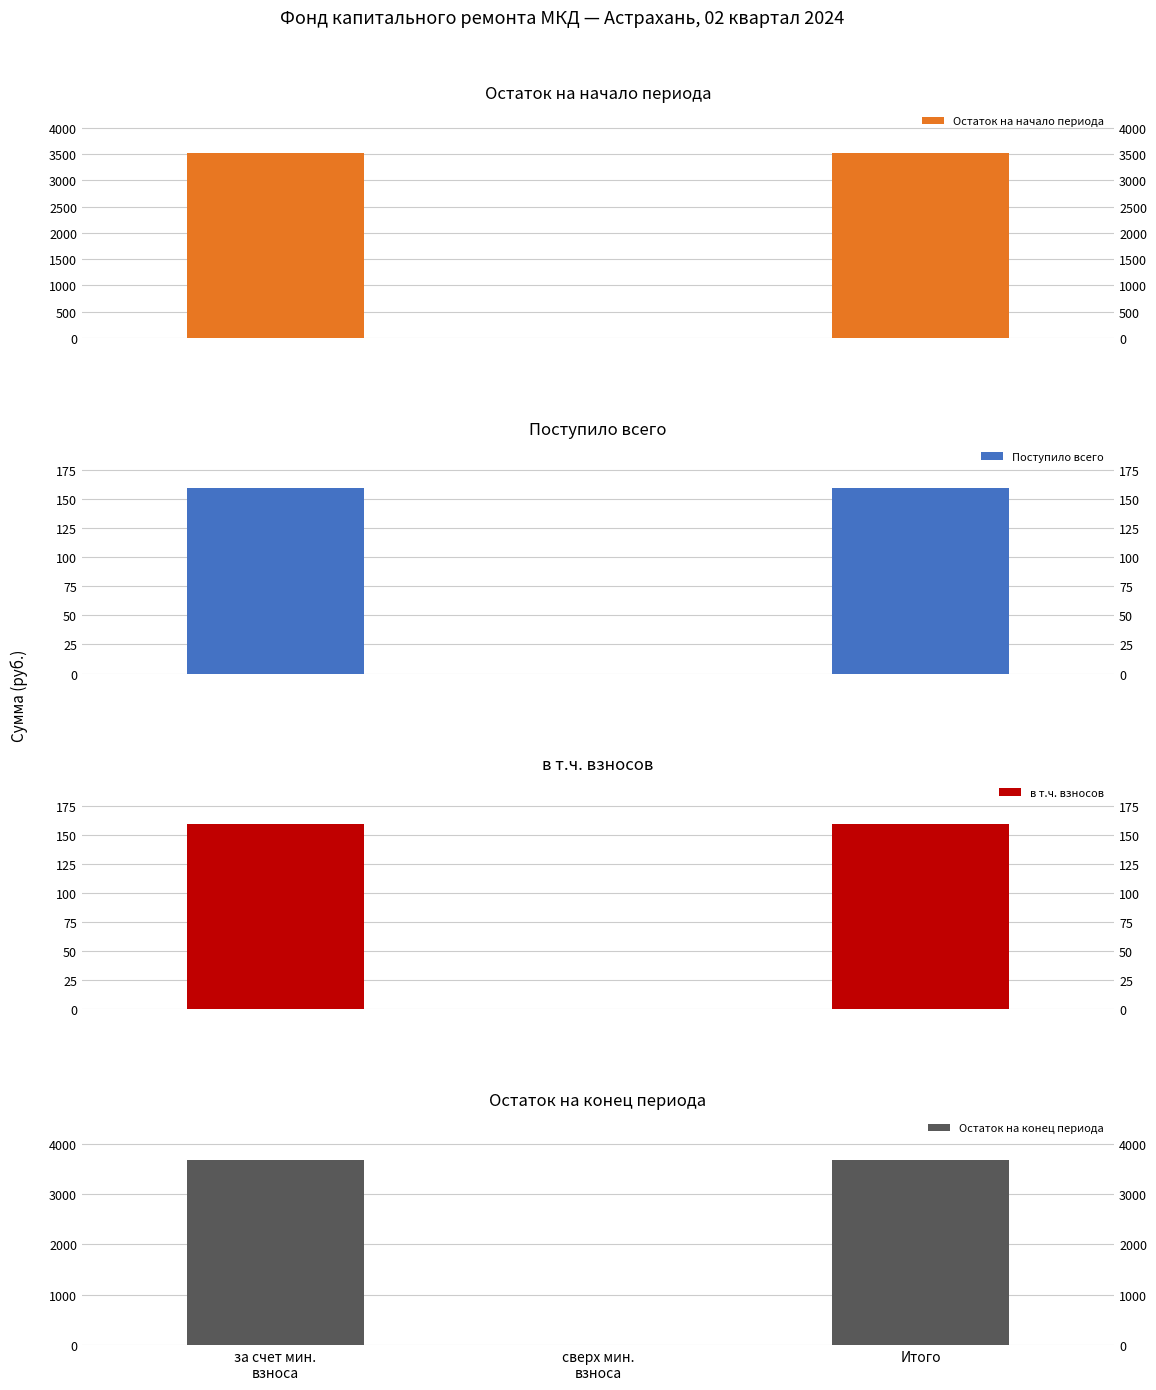

True or false: Поступило всего has a value of 0.0 at сверх мин.
взноса.

True